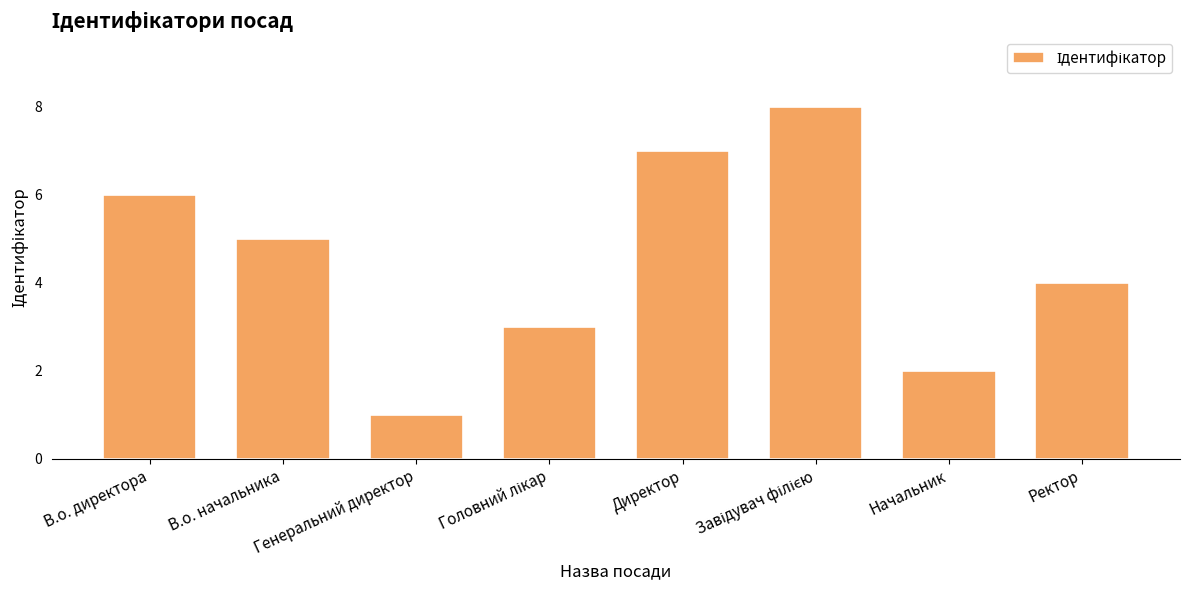

What is the approximate value at Ректор?

4